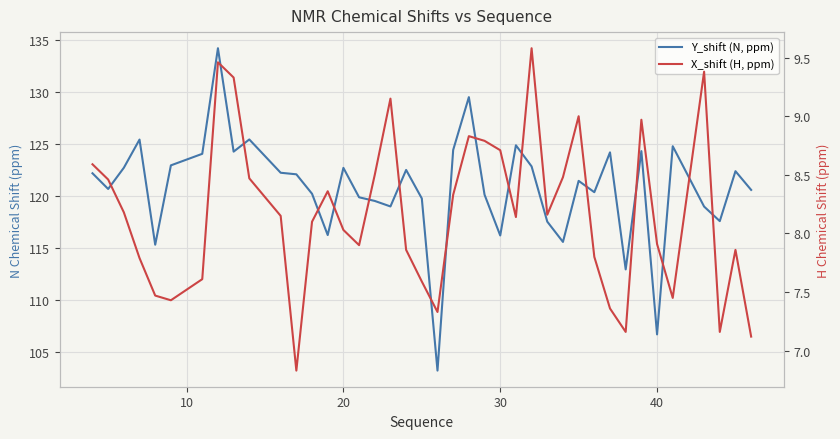

What is the greatest value displayed?

134.2